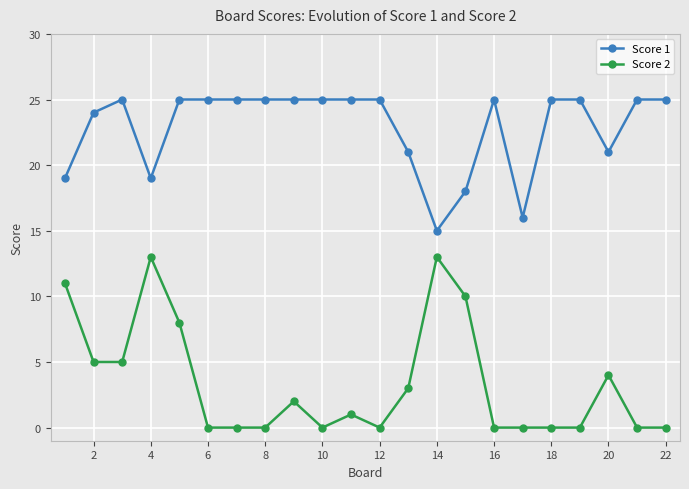

Which series has the widest spread of values?

Score 2